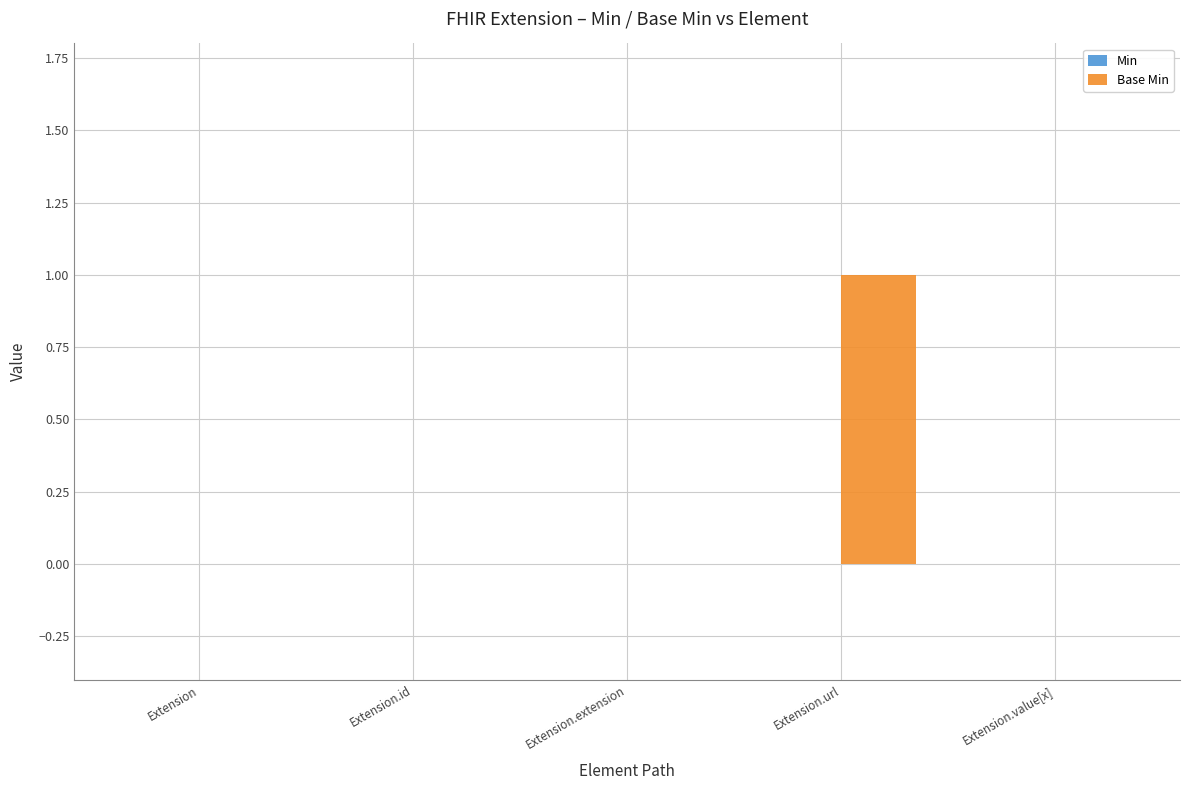

Reading left to right, what are all the values shown in this chart?

Extension=0	Extension.id=0	Extension.extension=0	Extension.url=1	Extension.value[x]=0